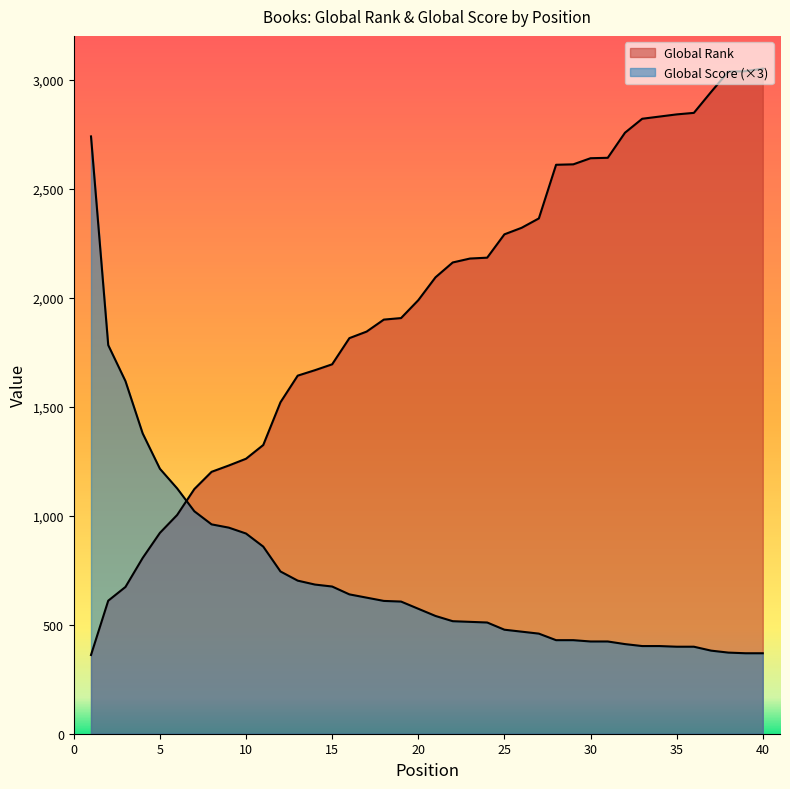

Reading left to right, extract all data points from this chart.

Global Rank: 361	610	673	806	921	1003	1122	1201	1230	1261	1324	1520	1642	1667	1694	1814	1844	1899	1906	1988	2093	2161	2179	2183	2290	2320	2363	2609	2611	2639	2641	2756	2820	2830	2840	2847	2943	3036	3038	3050
Global Score: 2739	1782	1617	1377	1215	1125	1020	960	945	918	858	744	702	684	675	639	624	609	606	573	540	516	513	510	477	468	459	429	429	423	423	411	402	402	399	399	381	372	369	369